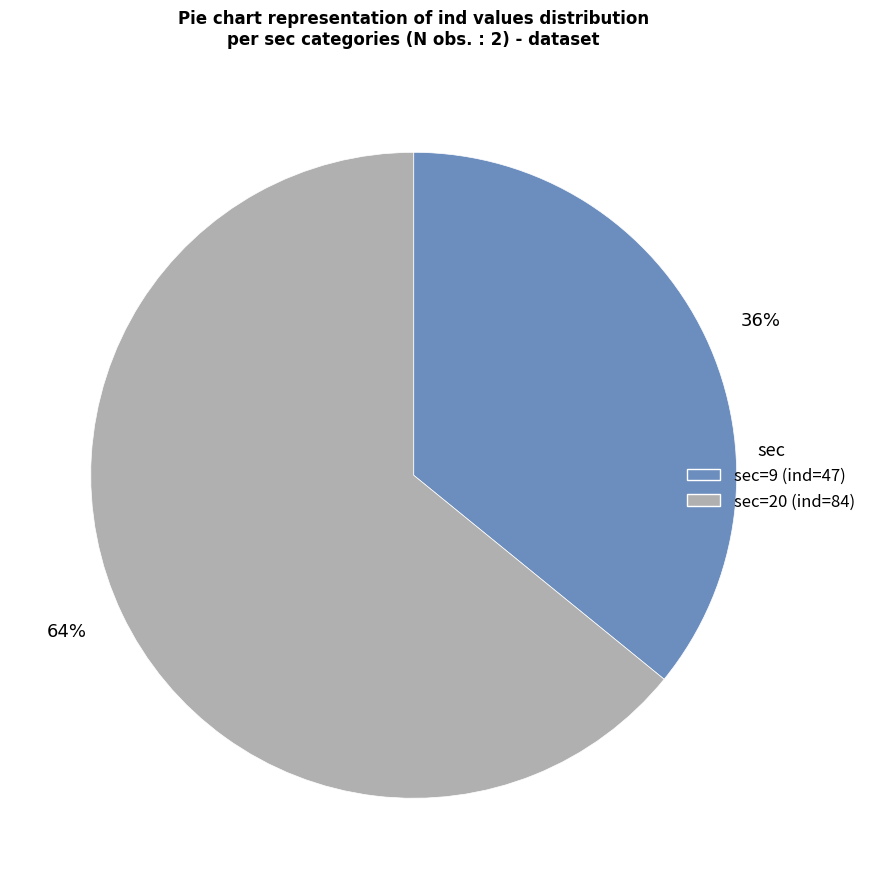

To the nearest percent, what is the average slice percentage?

50%